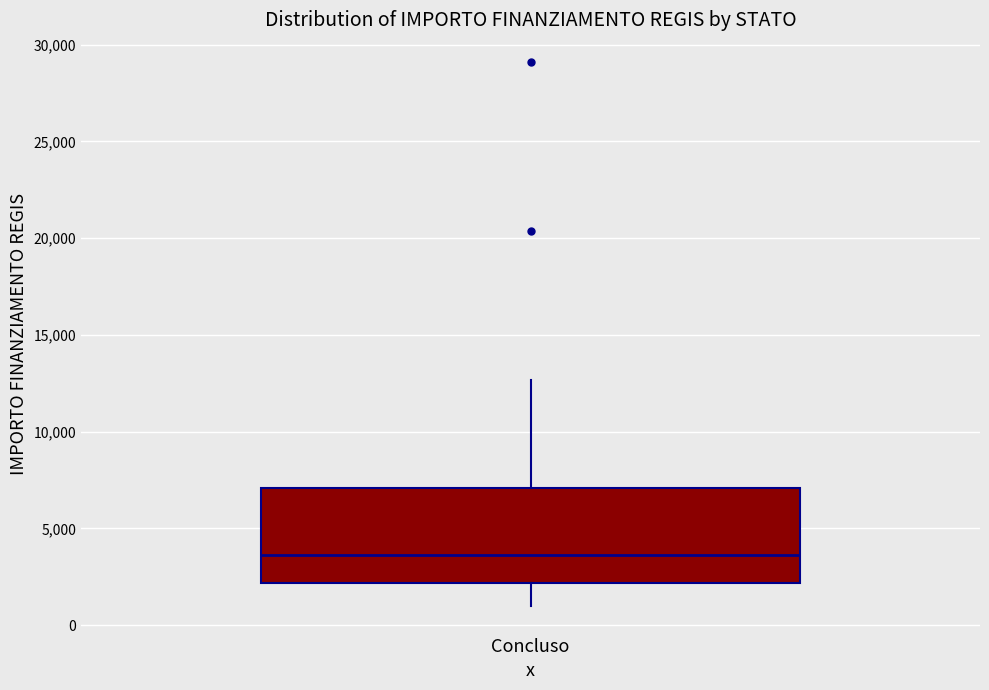

Where is the lower edge of the box for Concluso on the y-axis? The values are not printed on the chart, so give them approximately, as read against the axis.

2000